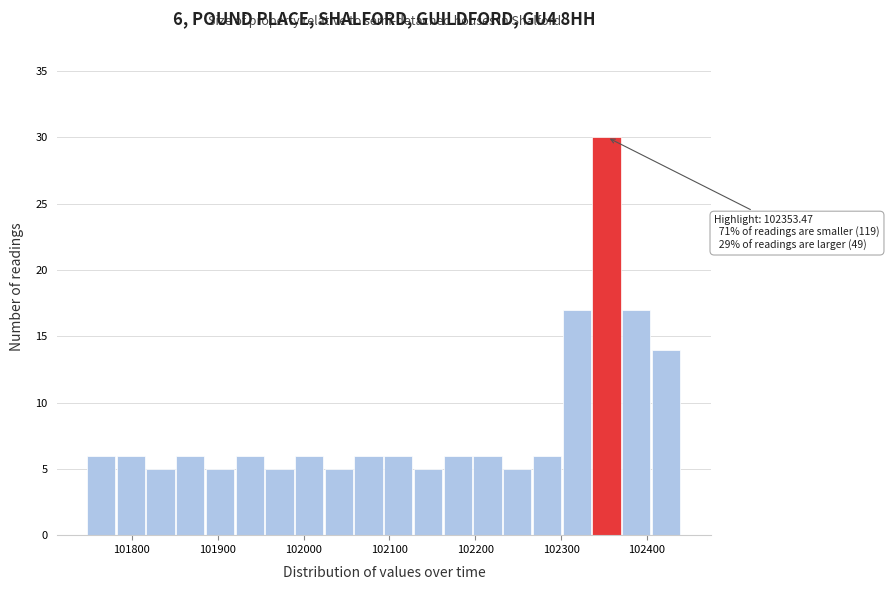

Around what value on the x-axis is the tallest bar? Give the approximate position of its centre, as read against the axis.

102350